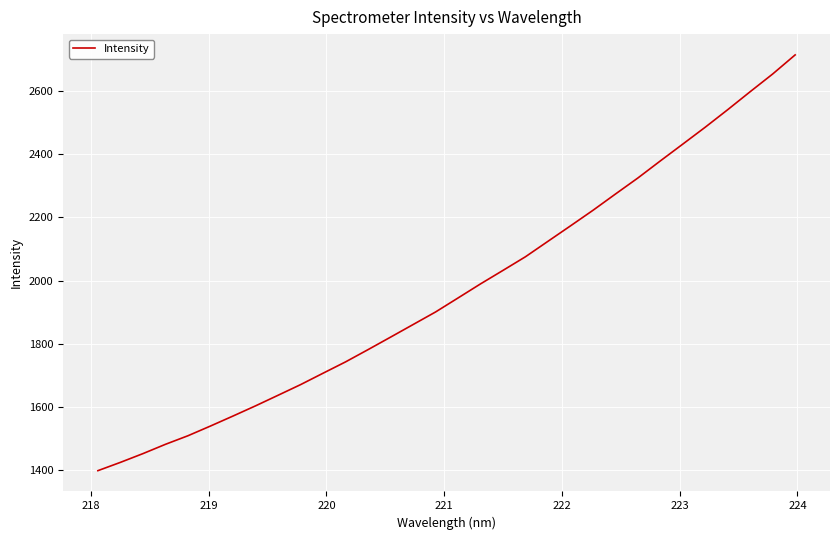

How many lines are shown in the chart?

1